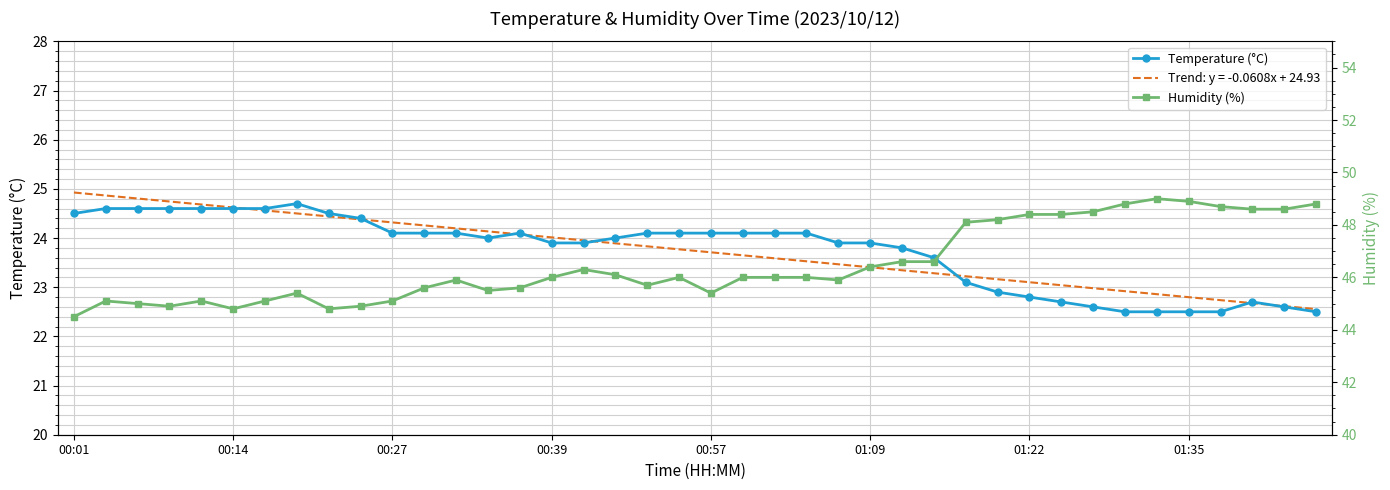

True or false: Temperature (°C) has more than 2 interior local peaks.

True